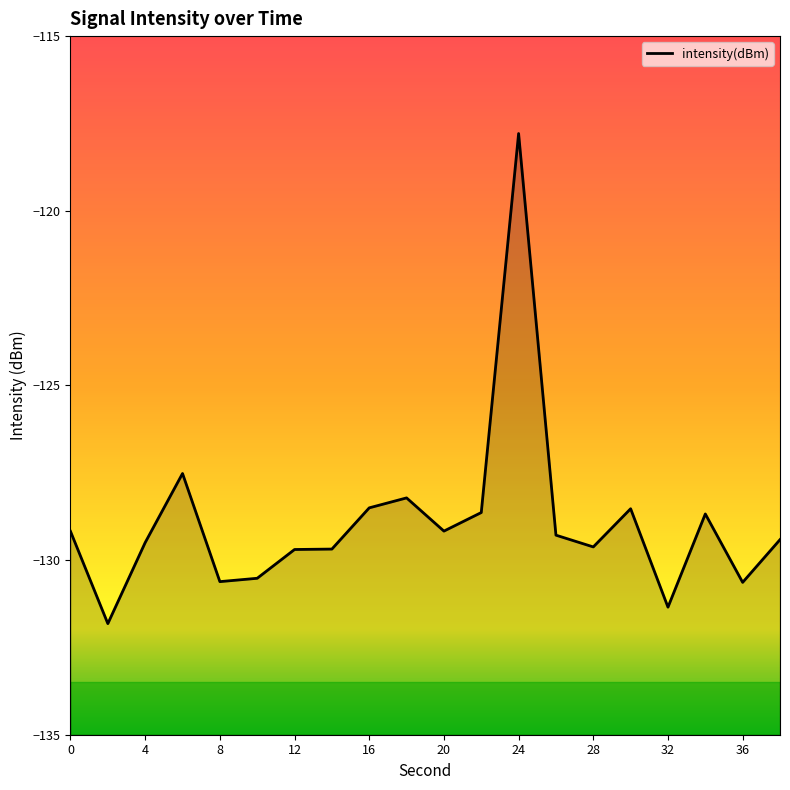

True or false: the data shows -185.1 at 12.

False